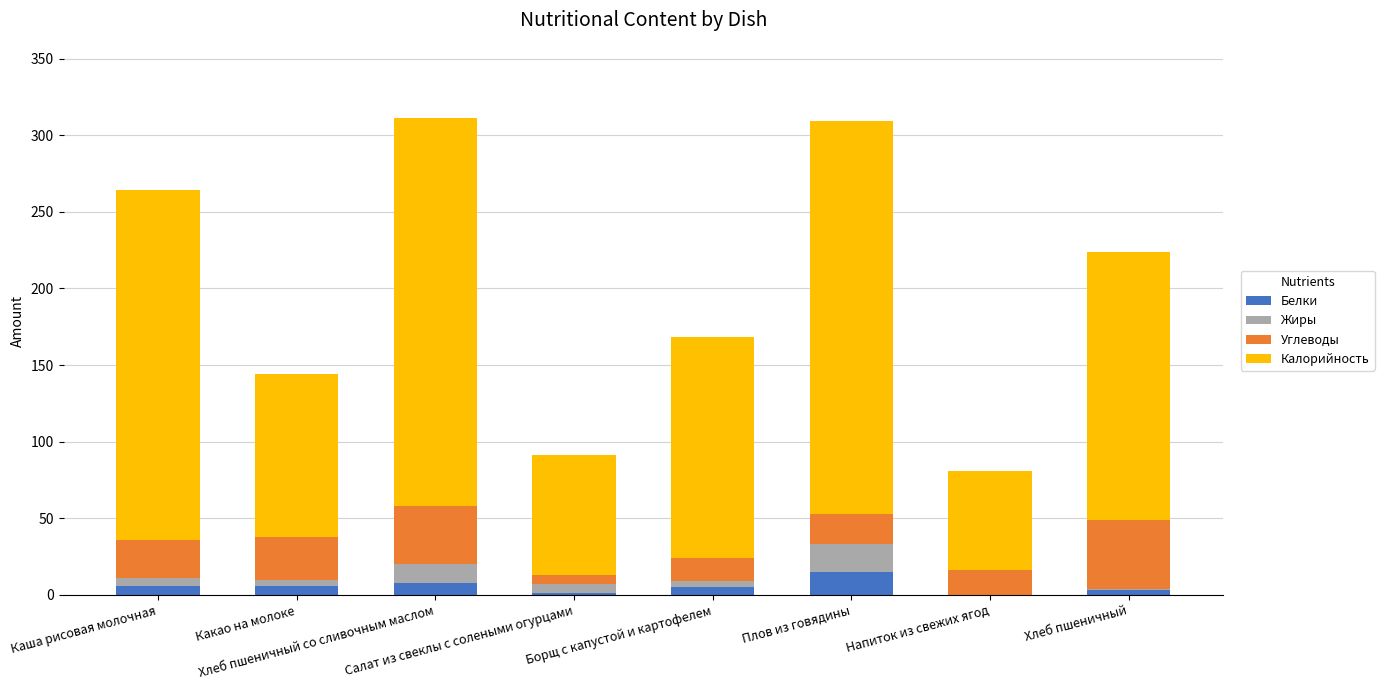

What are all the series names shown in the legend?

Белки, Жиры, Углеводы, Калорийность